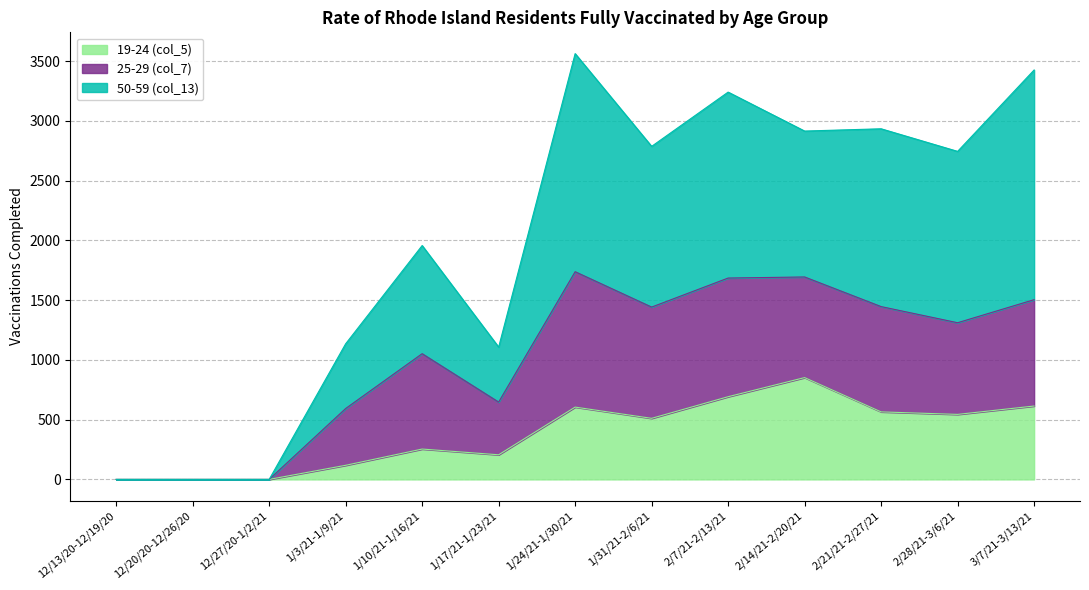

What position from the right is 12/20/20-12/26/20?

12